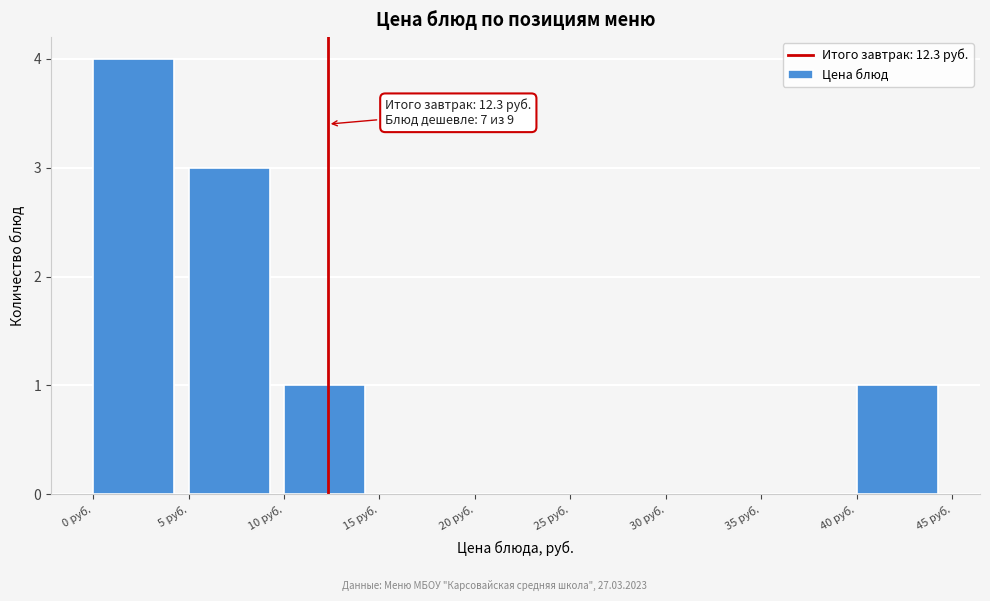

Over which range of the x-axis is the bar tallest?

0 to 5